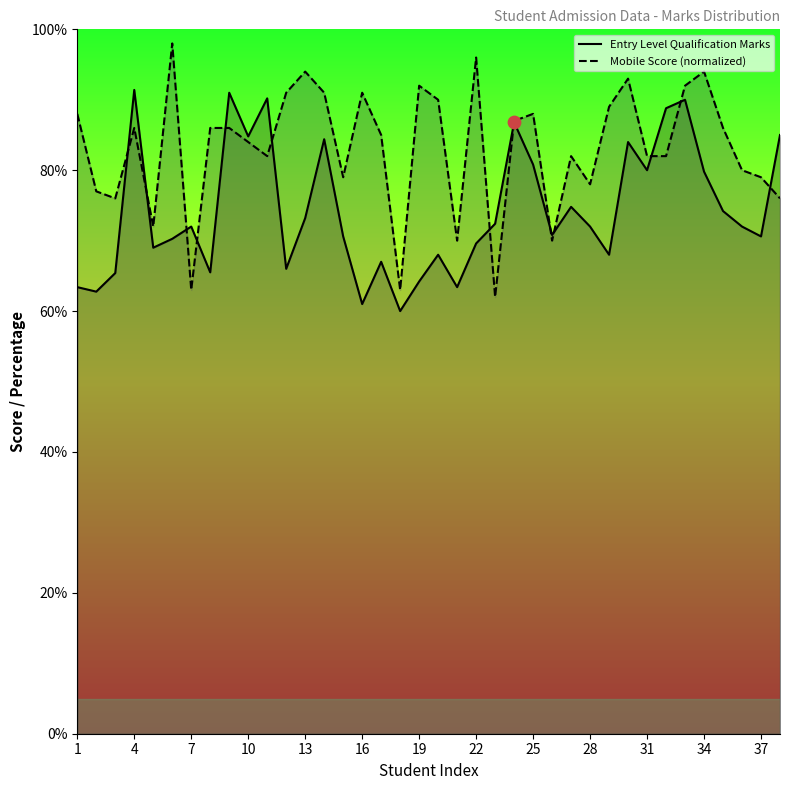

Which series has the largest total across all categories?

Mobile Score (normalized)